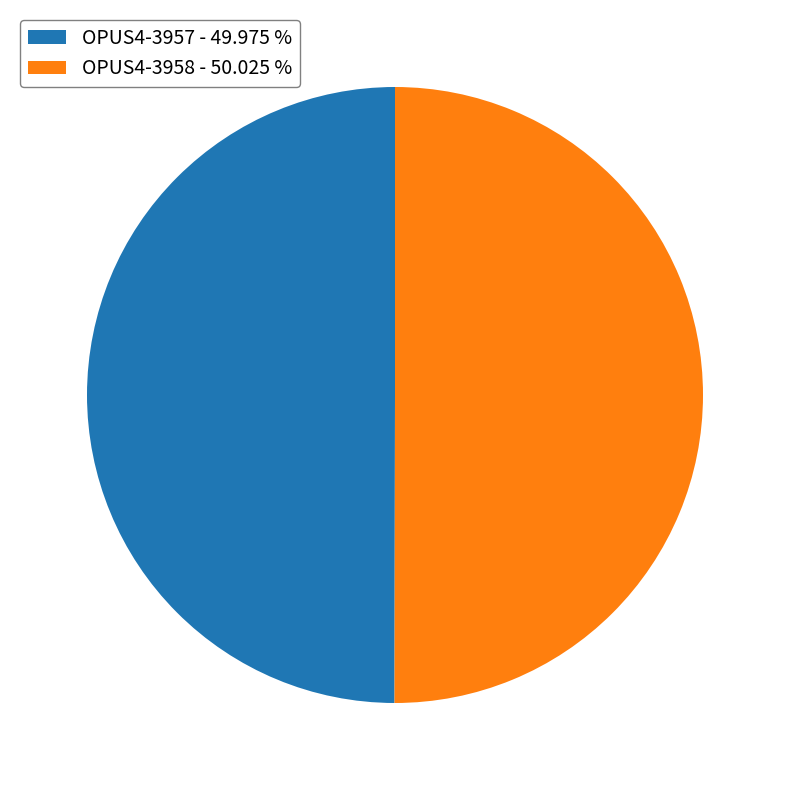

Approximately how many times larger is the value at OPUS4-3958 - 50.025 % compared to OPUS4-3957 - 49.975 %?

1.0